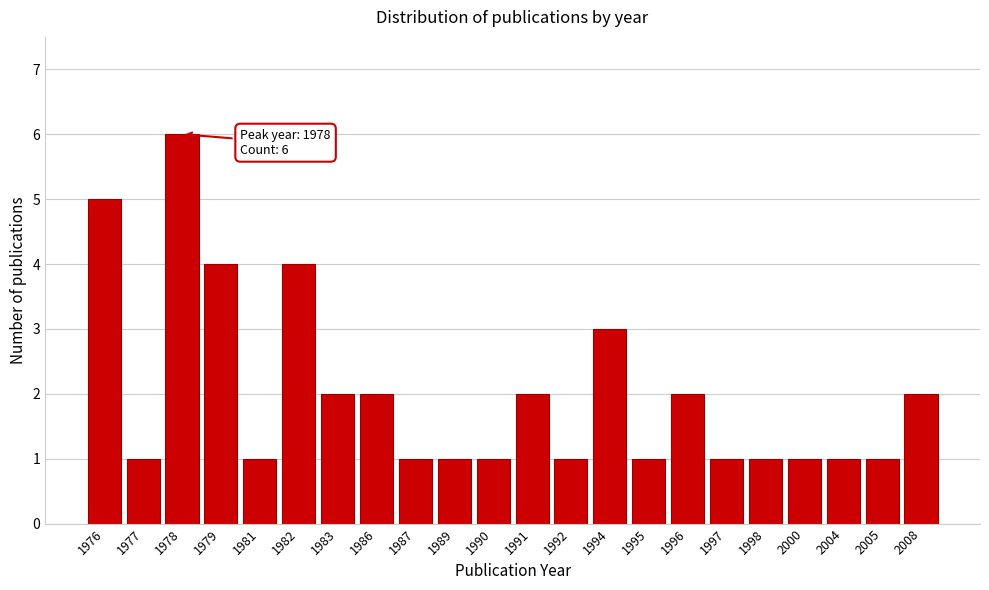

Reading left to right, list all the values displayed in this chart.

5	1	6	4	1	4	2	2	1	1	1	2	1	3	1	2	1	1	1	1	1	2